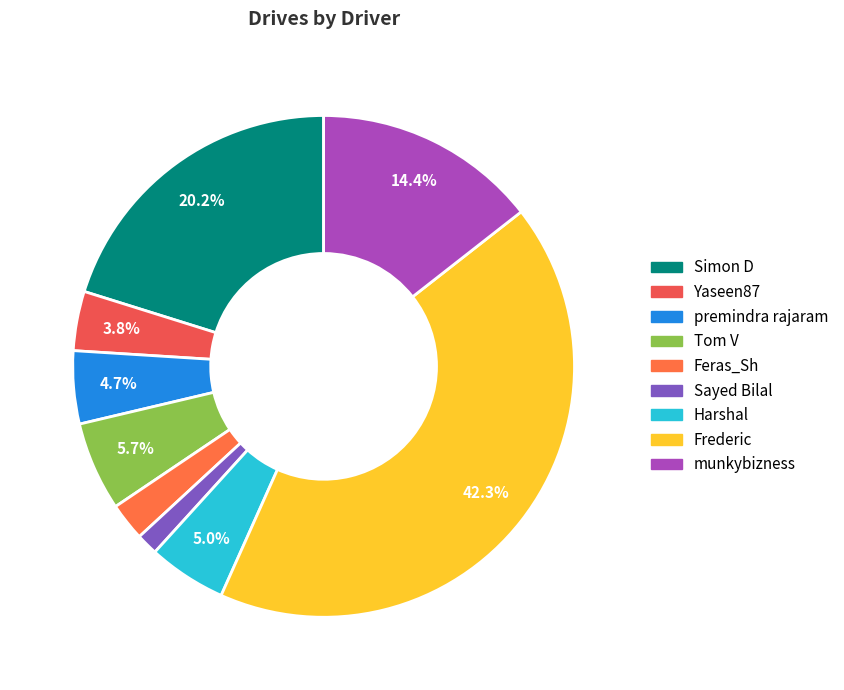

What is the ratio of the value at Simon D to the value at Frederic?

0.5